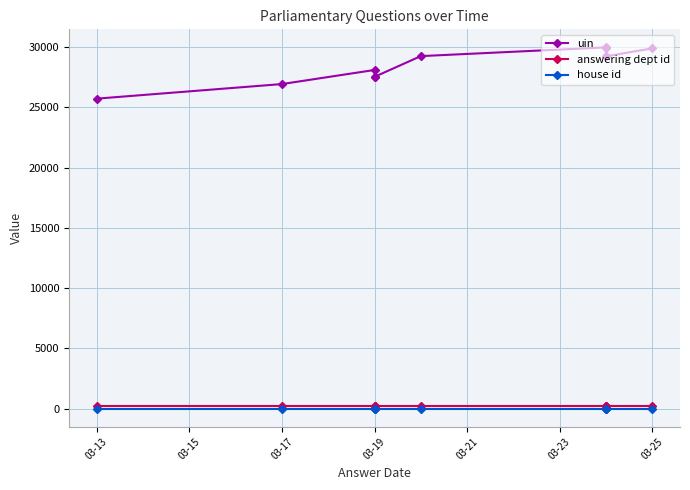

Reading left to right, extract all data points from this chart.

uin: 25722	26932	28101	27492	27530	29251	29974	29892	29235	29891
answering dept id: 201	201	201	201	201	201	201	201	201	201
house id: 1	1	1	1	1	1	1	1	1	1